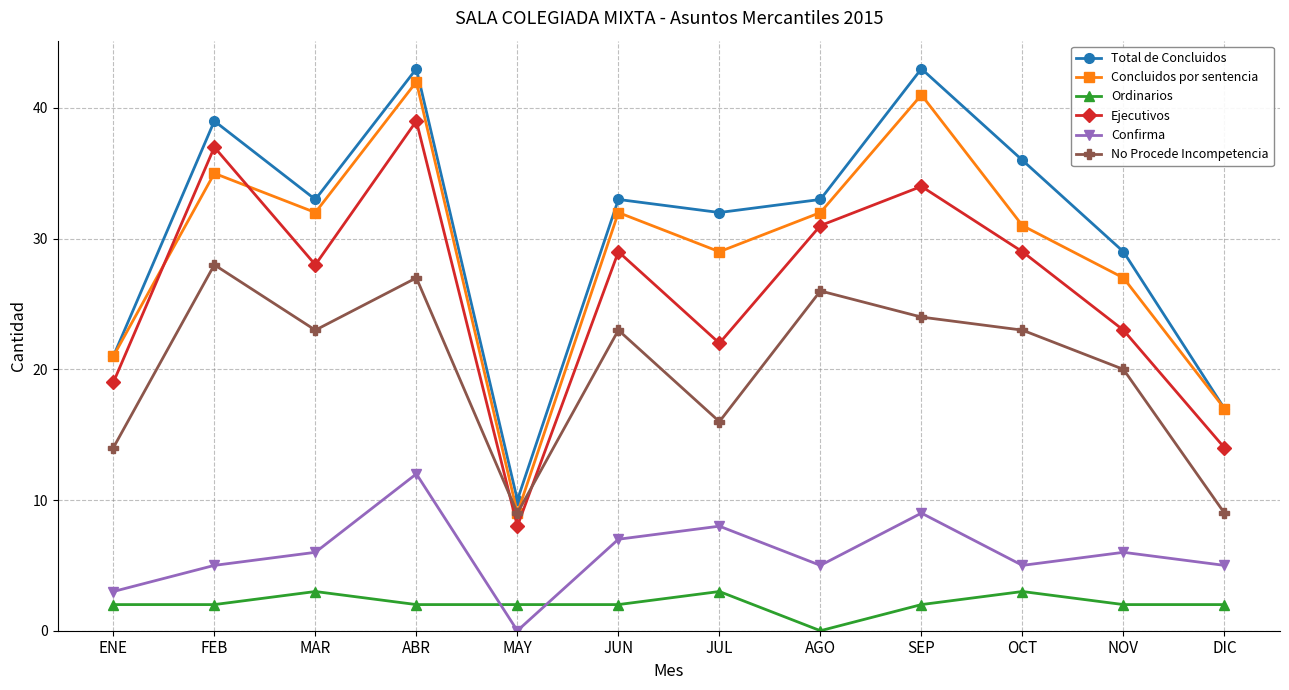

Reading left to right, list all the values displayed in this chart.

Total de Concluidos: 21	39	33	43	10	33	32	33	43	36	29	17
Concluidos por sentencia: 21	35	32	42	9	32	29	32	41	31	27	17
Ordinarios: 2	2	3	2	2	2	3	0	2	3	2	2
Ejecutivos: 19	37	28	39	8	29	22	31	34	29	23	14
Confirma: 3	5	6	12	0	7	8	5	9	5	6	5
No Procede Incompetencia: 14	28	23	27	9	23	16	26	24	23	20	9